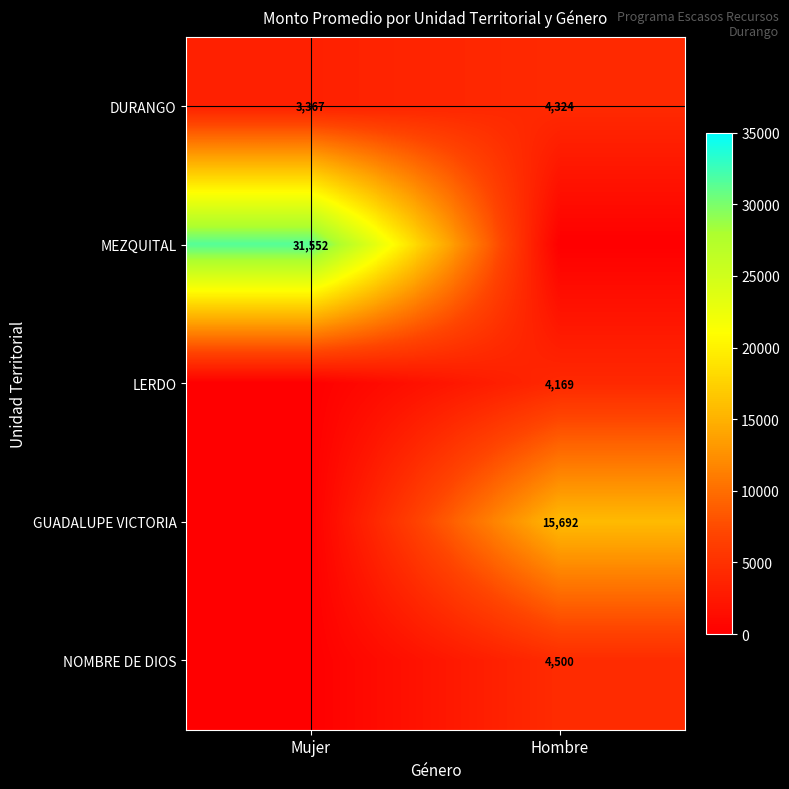

The DURANGO series shows 2233 at Mujer. True or false?

False